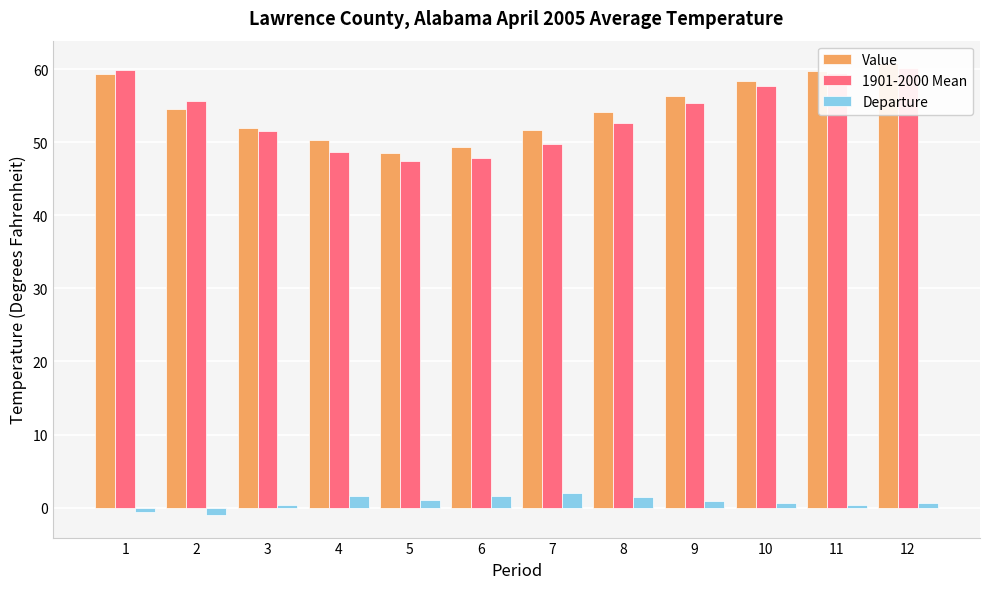

What is the value of the Departure bar at the 2nd from the left?

-1.0